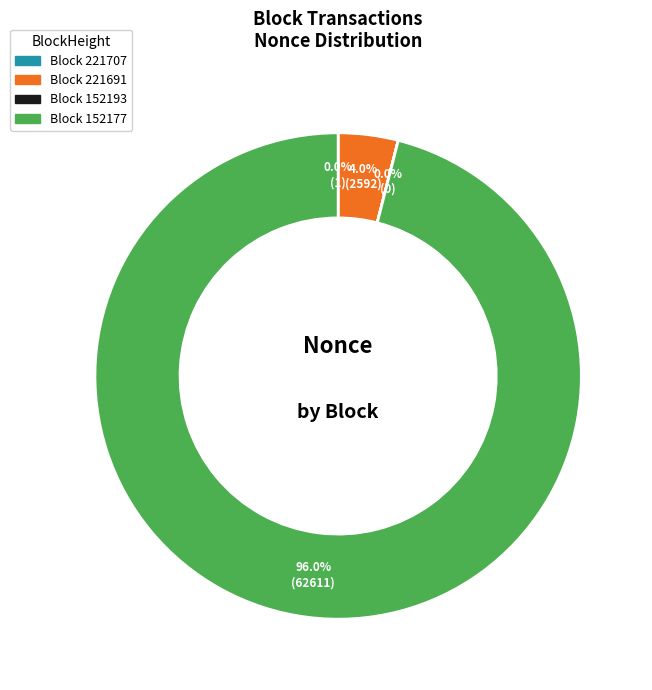

Is there a majority slice in this chart?

Yes